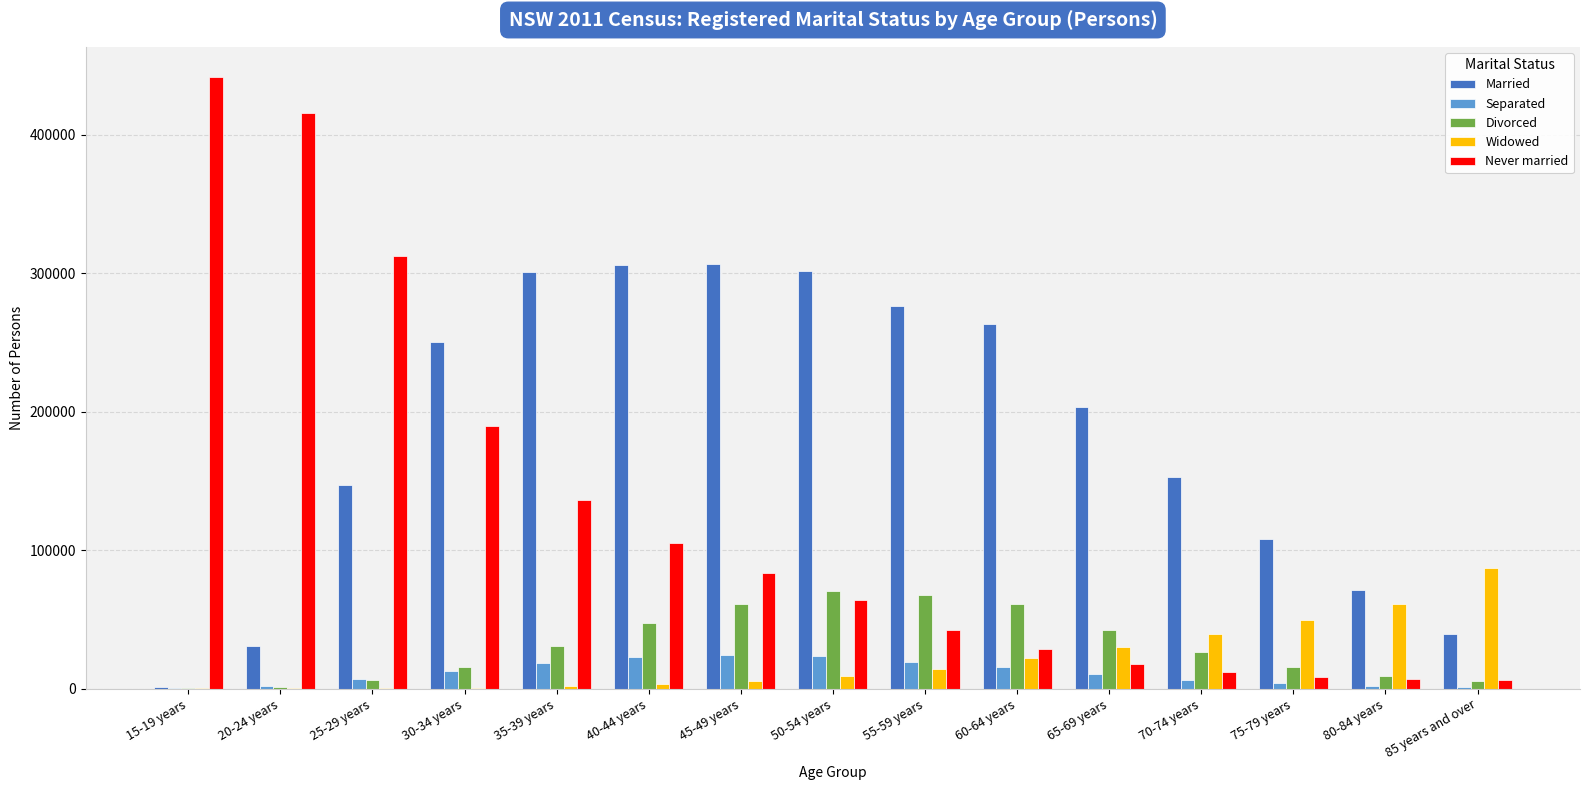

Which series has the largest total across all categories?

Married